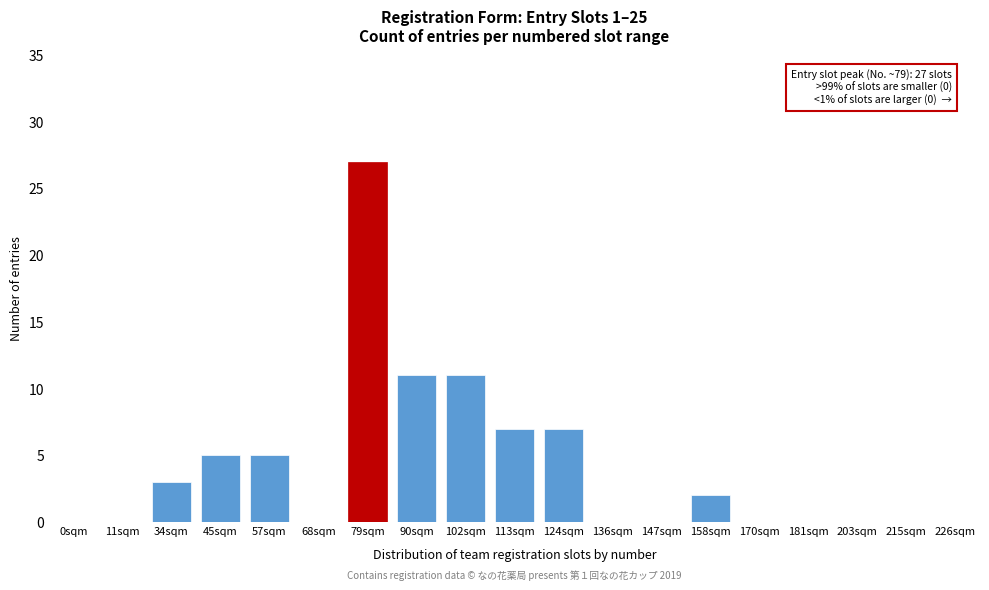

Reading left to right, what are all the values shown in this chart?

0sqm=0	11sqm=0	34sqm=3	45sqm=5	57sqm=5	68sqm=0	79sqm=27	90sqm=11	102sqm=11	113sqm=7	124sqm=7	136sqm=0	147sqm=0	158sqm=2	170sqm=0	181sqm=0	203sqm=0	215sqm=0	226sqm=0